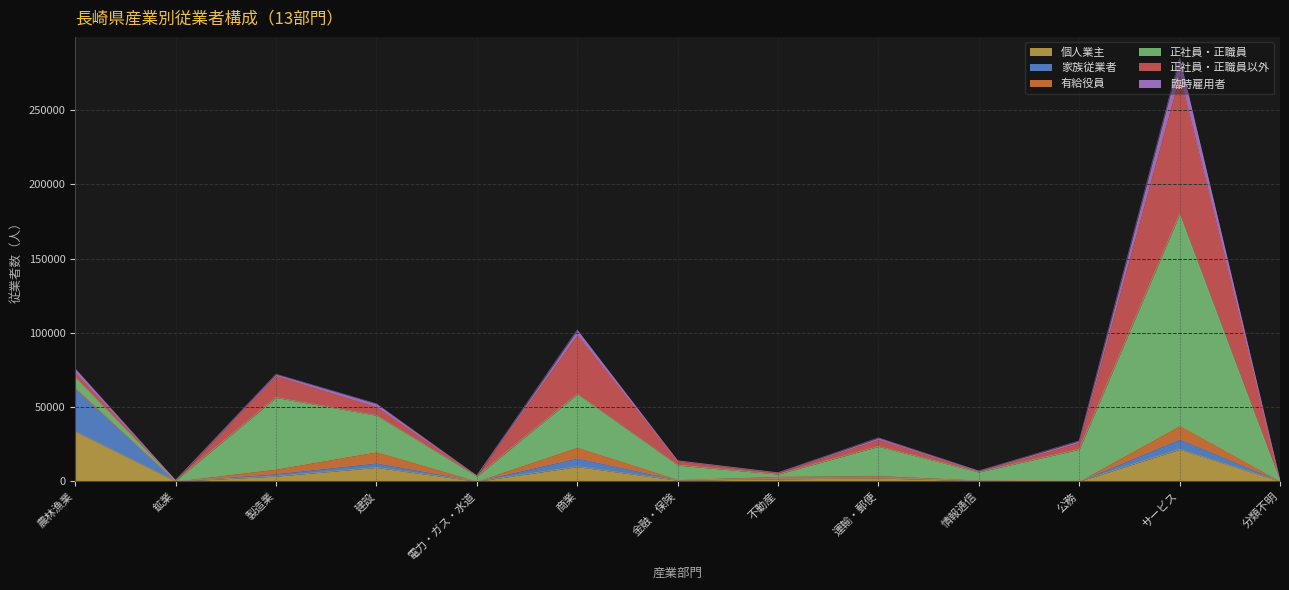

At which category does 有給役員 reach its first local valley?

鉱業